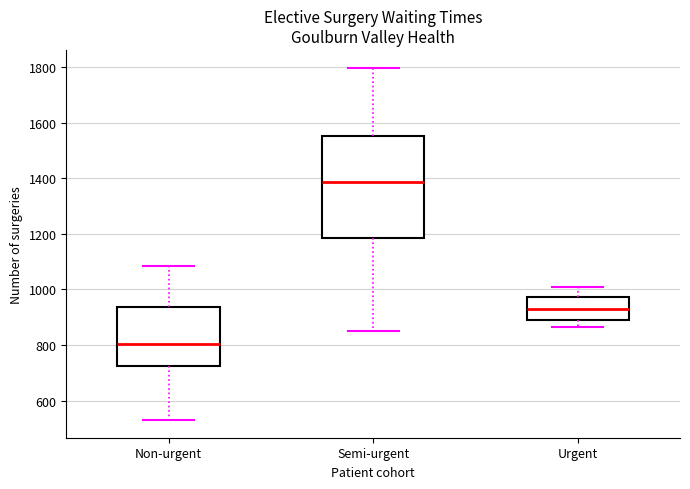

Reading left to right, read every box against the y-axis: the position of its median line, the range the box covers, and the ends of its whiskers. The values are not printed on the chart, so give them approximately, as read against the axis.

Non-urgent: median 800, box 720 to 940, whiskers 540 to 1080
Semi-urgent: median 1380, box 1180 to 1560, whiskers 860 to 1800
Urgent: median 920, box 880 to 980, whiskers 860 to 1000